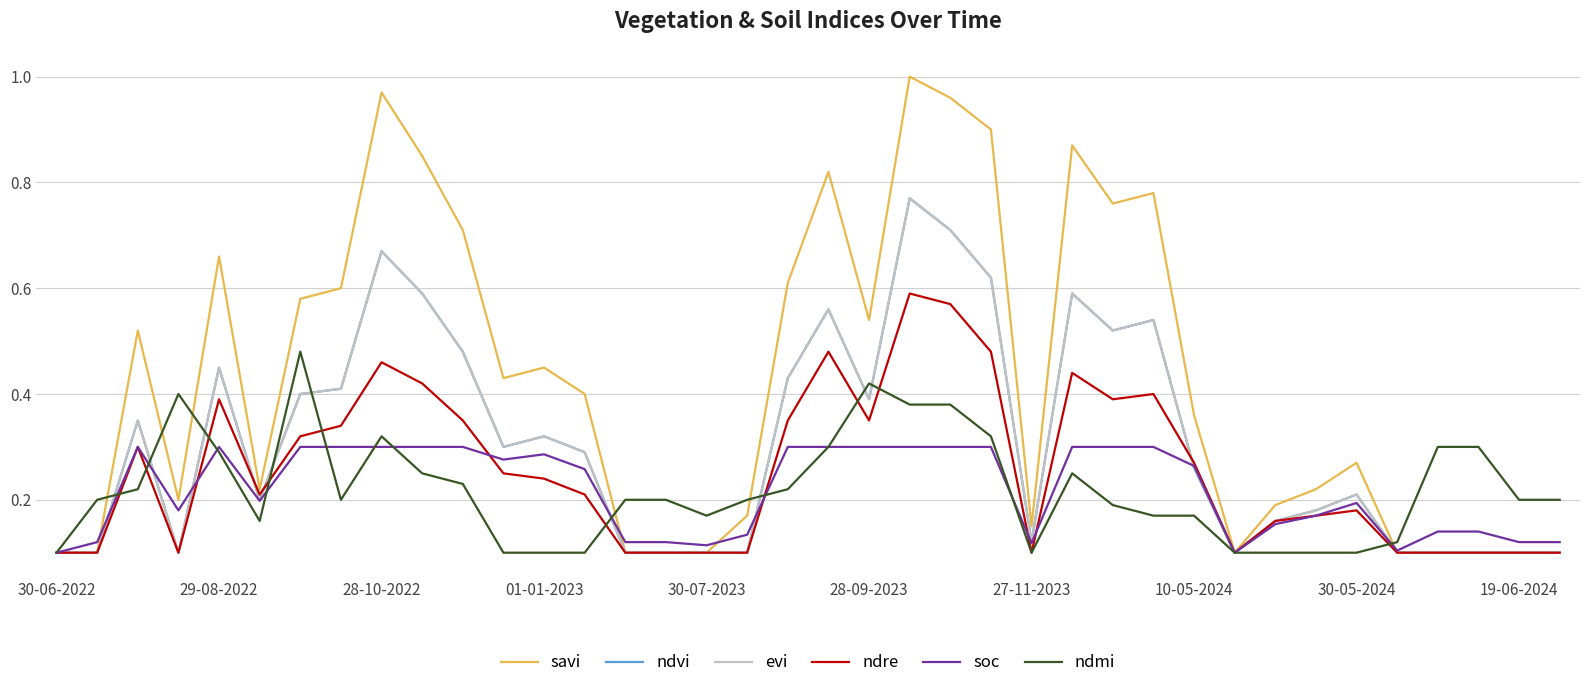

Does the chart display data point markers on the line(s)?

No